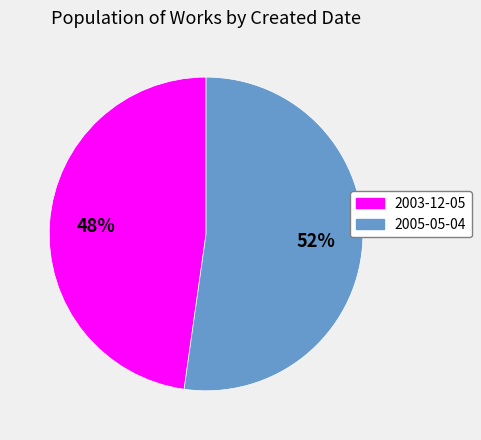

Which has a higher value, 2003-12-05 or 2005-05-04?

2005-05-04